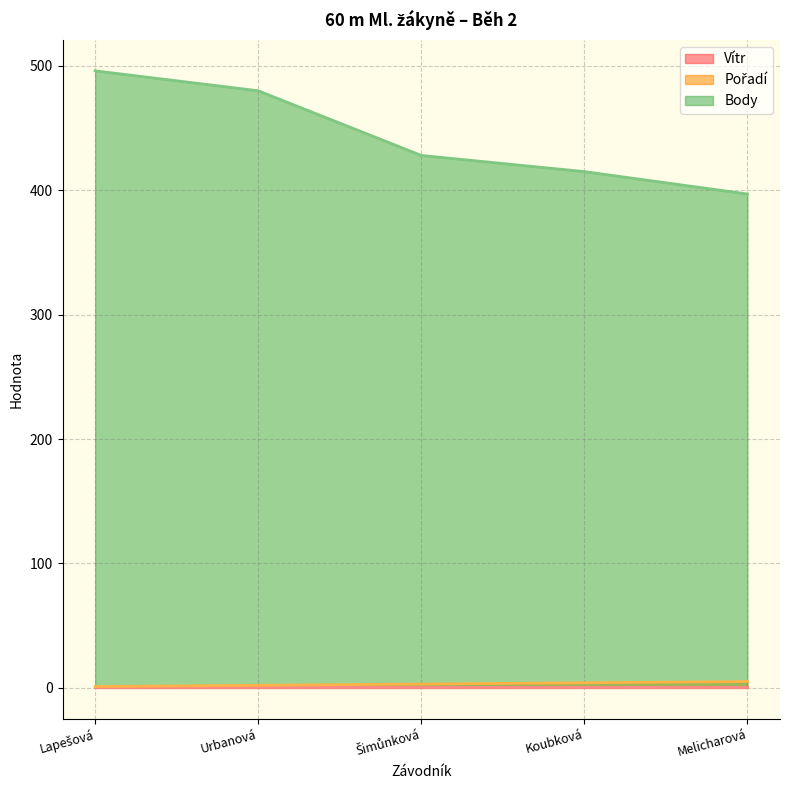

At which category is the sum across all series the highest?

Lapešová